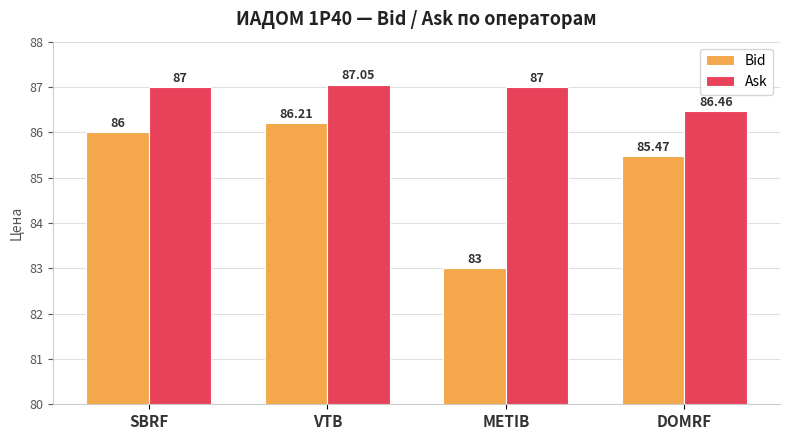

Is it true that Ask equals 133.8 at DOMRF?

False